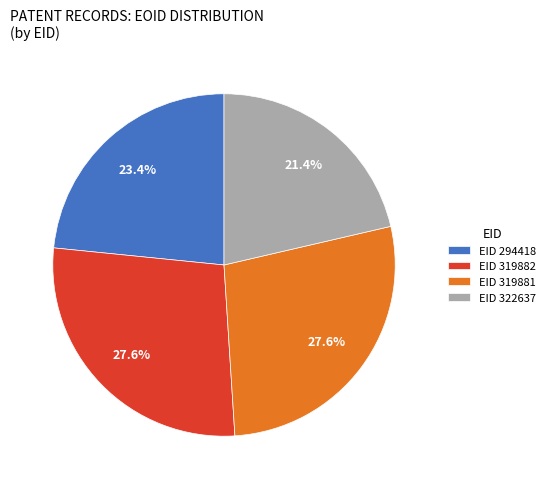

Which slice is the smallest?

EID 322637